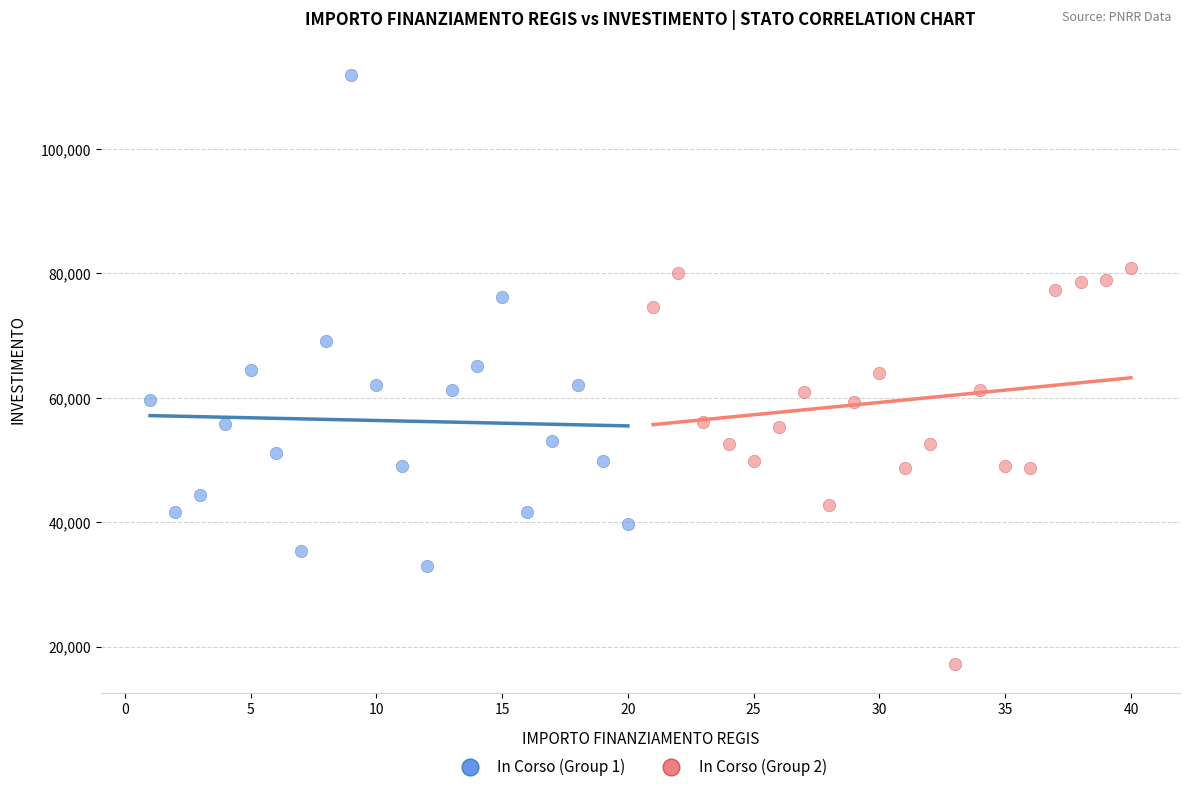

Which series contains the lowest Y value?

In Corso (Group 2)